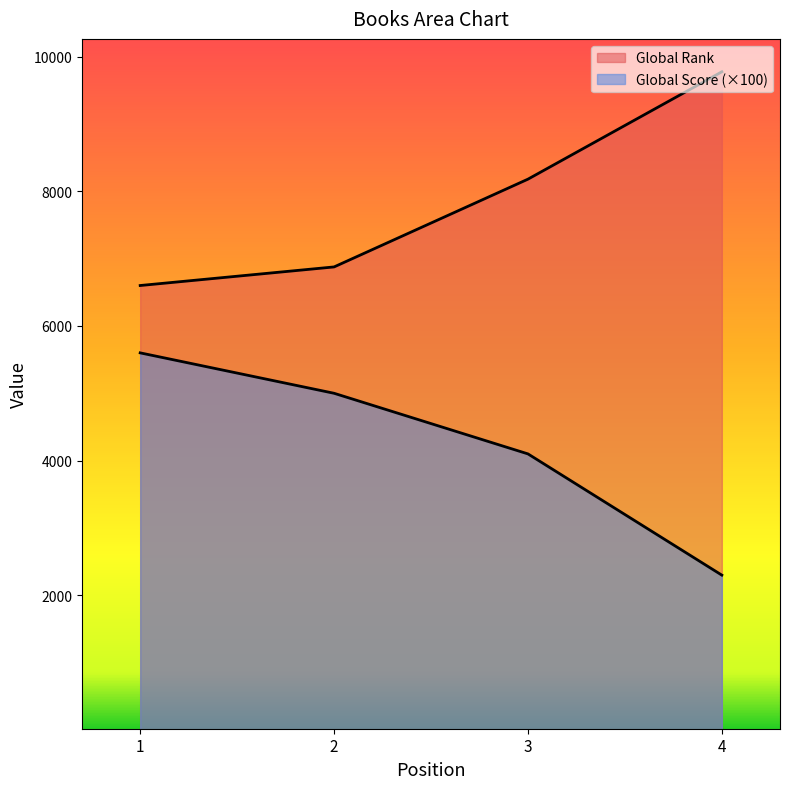

Reading left to right, list all the values displayed in this chart.

Global Score: 1=5600	2=5000	3=4100	4=2300
Global Rank: 1=6600	2=6876	3=8179	4=9773